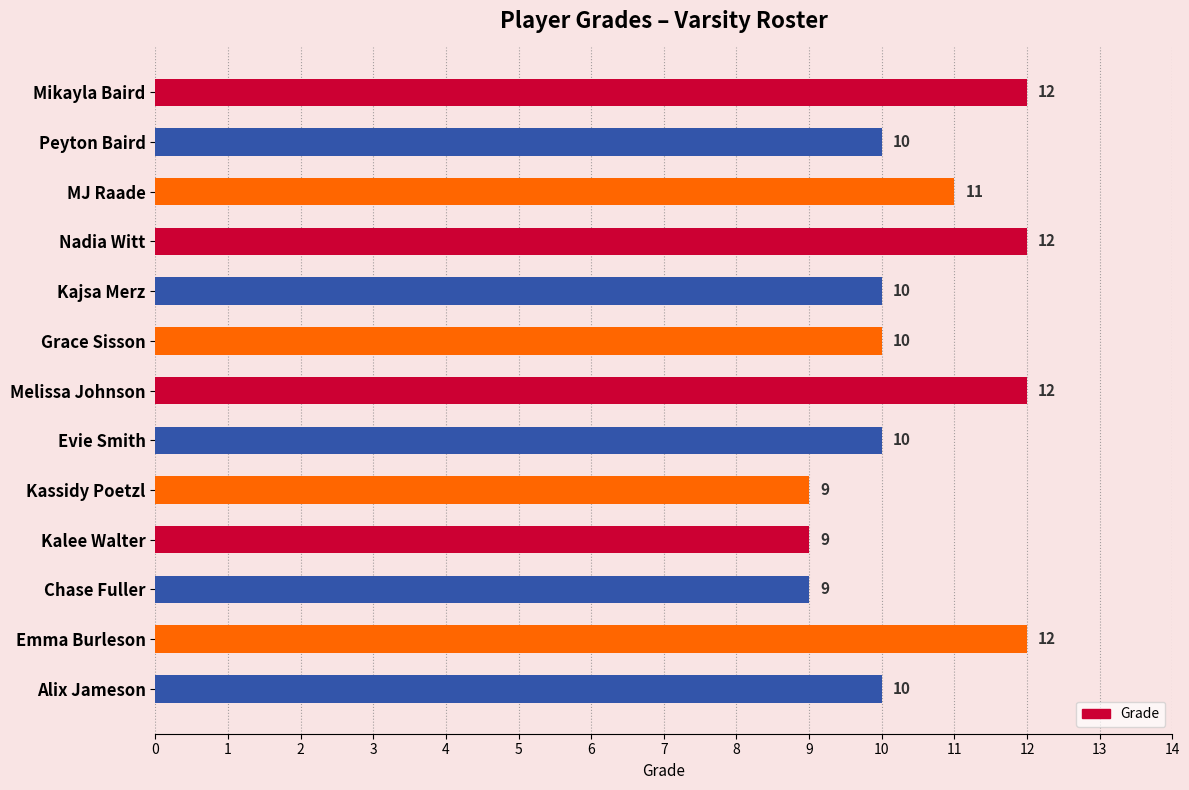

Reading top to bottom, transcribe all the data shown in this chart.

12	10	11	12	10	10	12	10	9	9	9	12	10